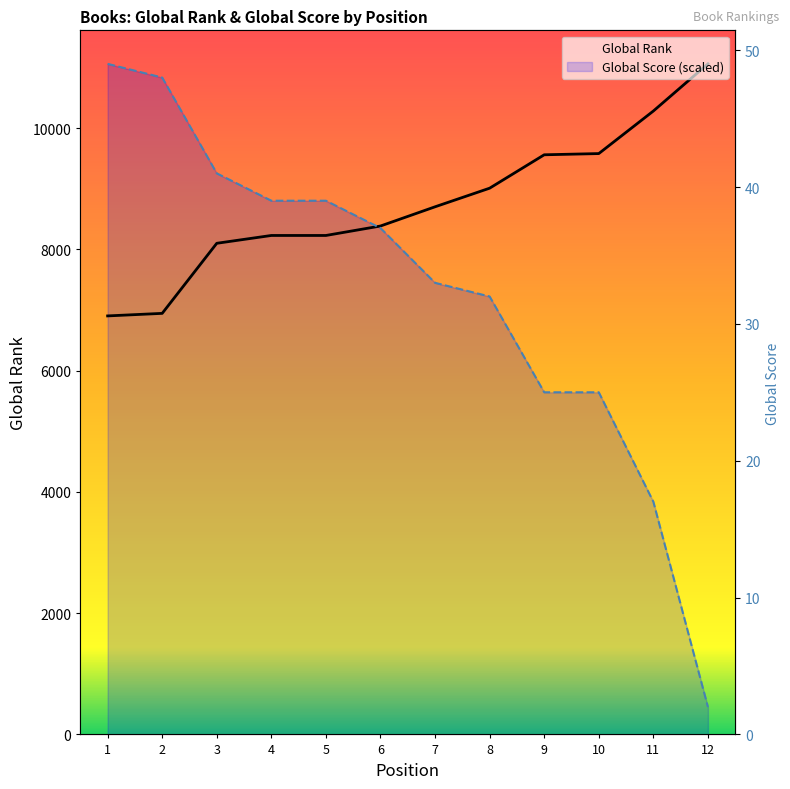

Reading right to left, what are all the values shown in this chart?

Global Rank: 12=11062.0	11=10284.0	10=9582.0	9=9562.0	8=9011.0	7=8704.0	6=8387.0	5=8231.0	4=8231.0	3=8102.0	2=6946.0	1=6904.0
Global Score: 12=451.5	11=3837.8	10=5643.9	9=5643.9	8=7224.2	7=7449.9	6=8352.9	5=8804.4	4=8804.4	3=9256.0	2=10836.2	1=11062.0